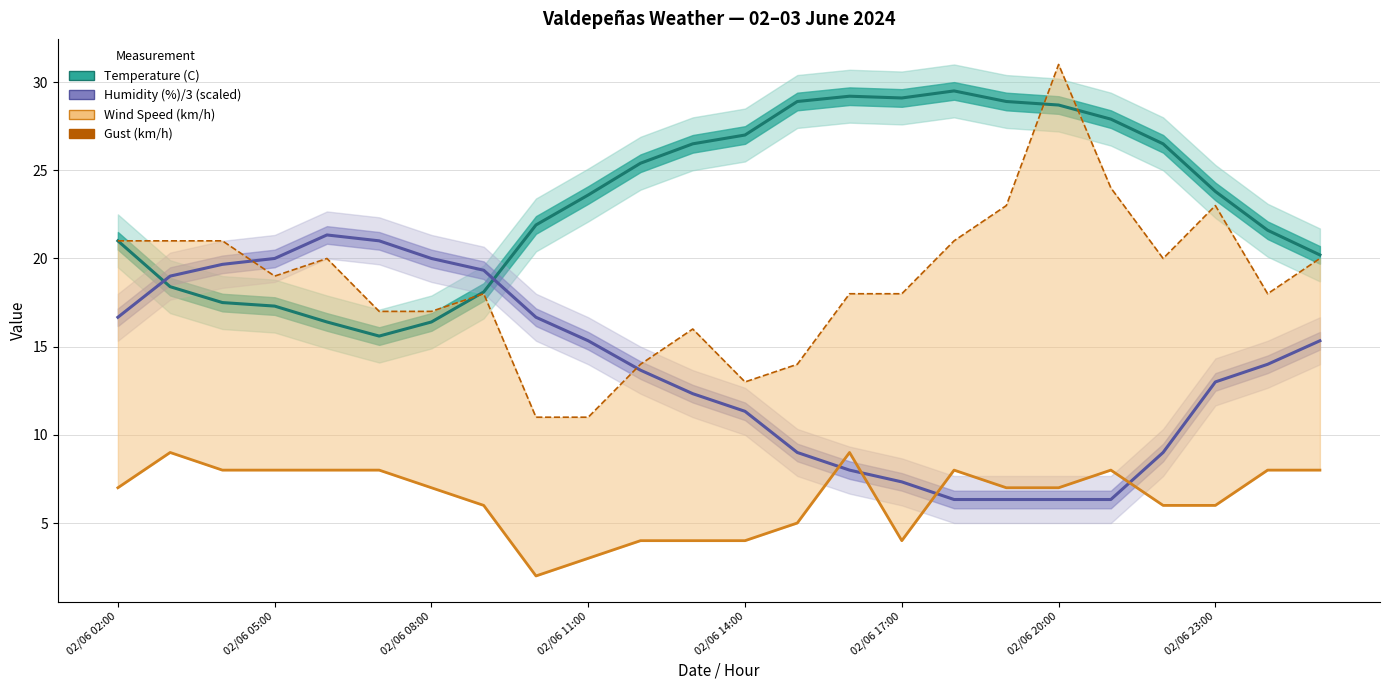

What is the total value across all series at 16?

64.8